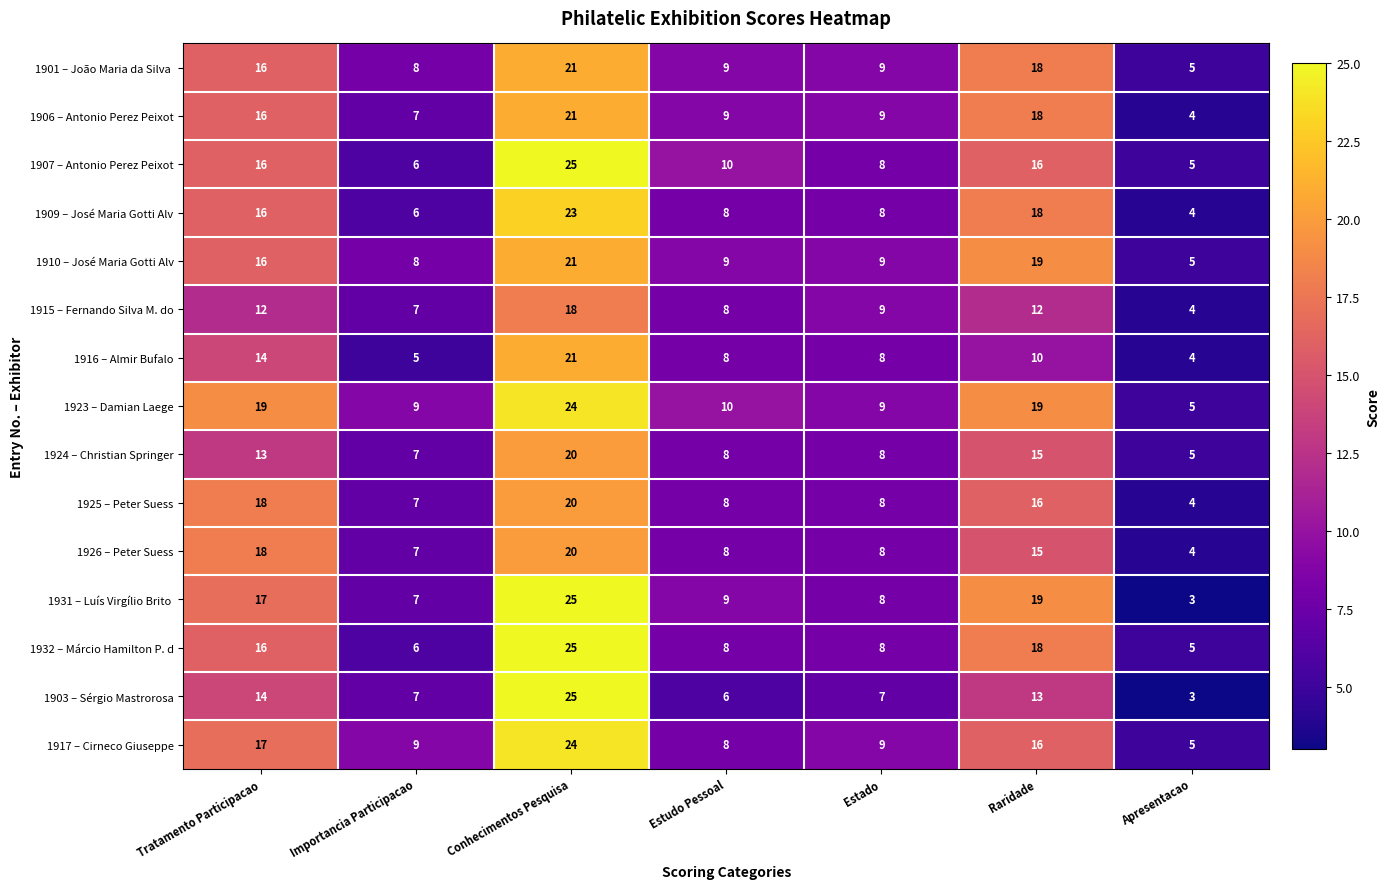

What is the sum of all 1906 – Antonio Perez Peixot values?

84